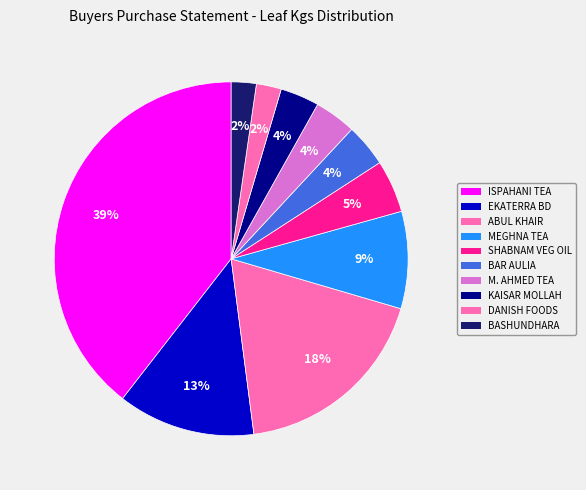

To the nearest percent, what is the average slice percentage?

10%